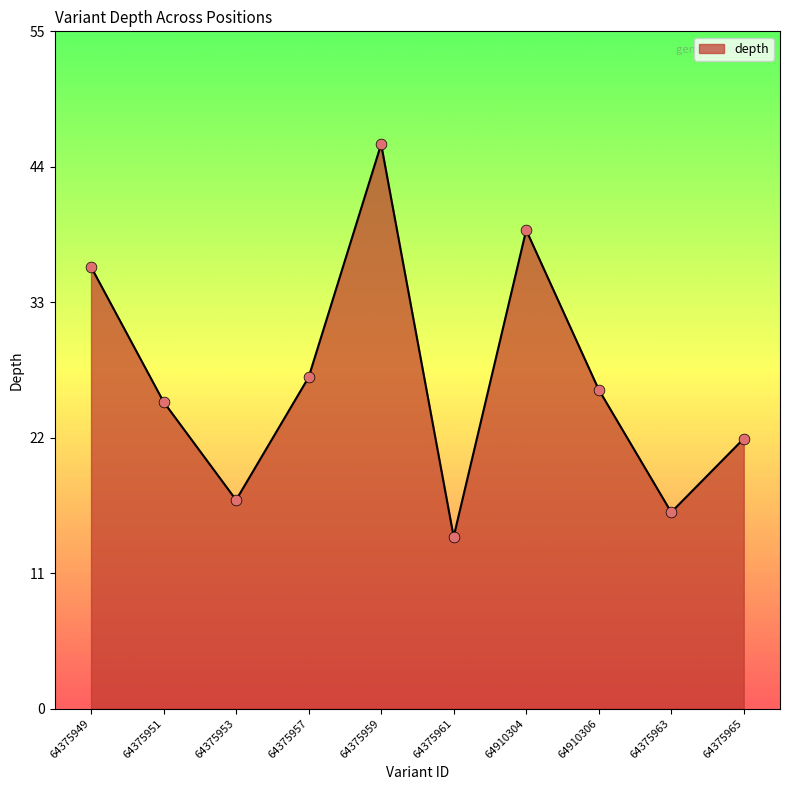

What is the change in value from 64375957 to 64910304?

+12